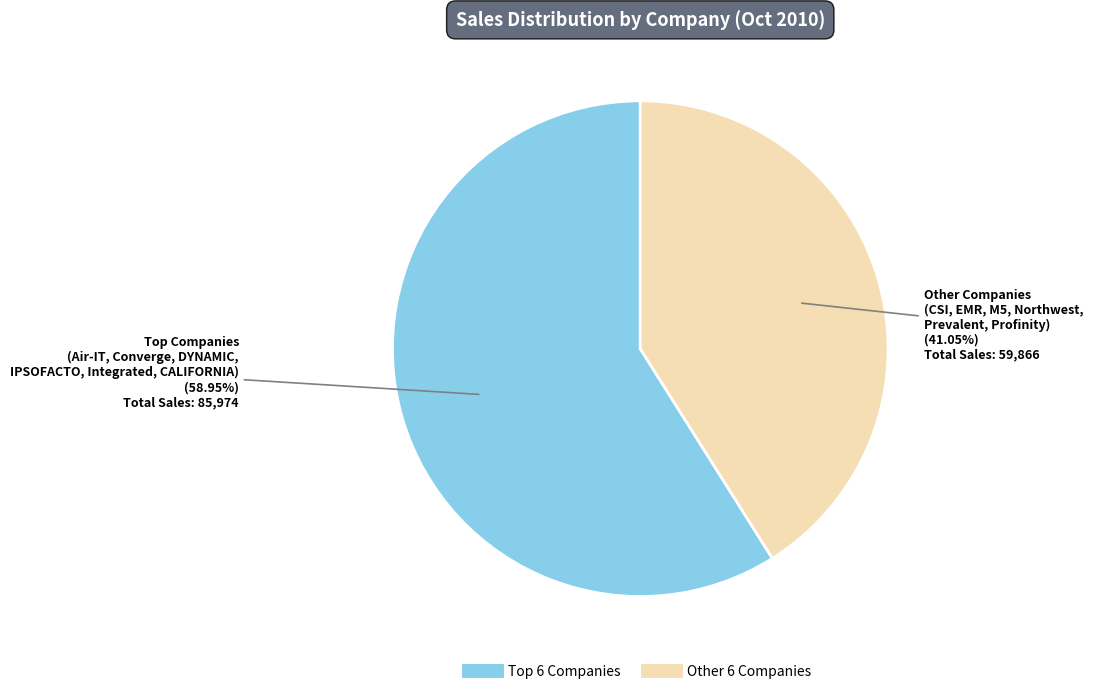

Is there a majority slice in this chart?

Yes